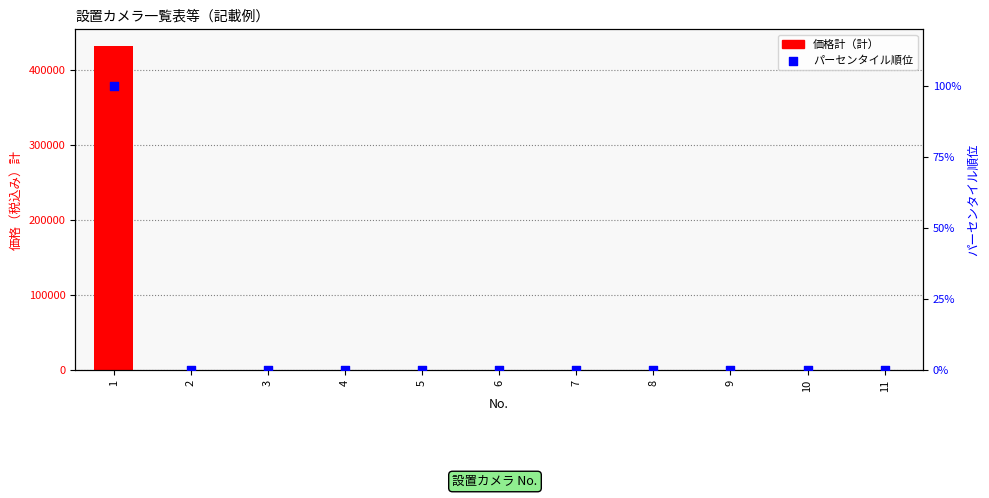

Which series has the largest total across all categories?

価格計（計）